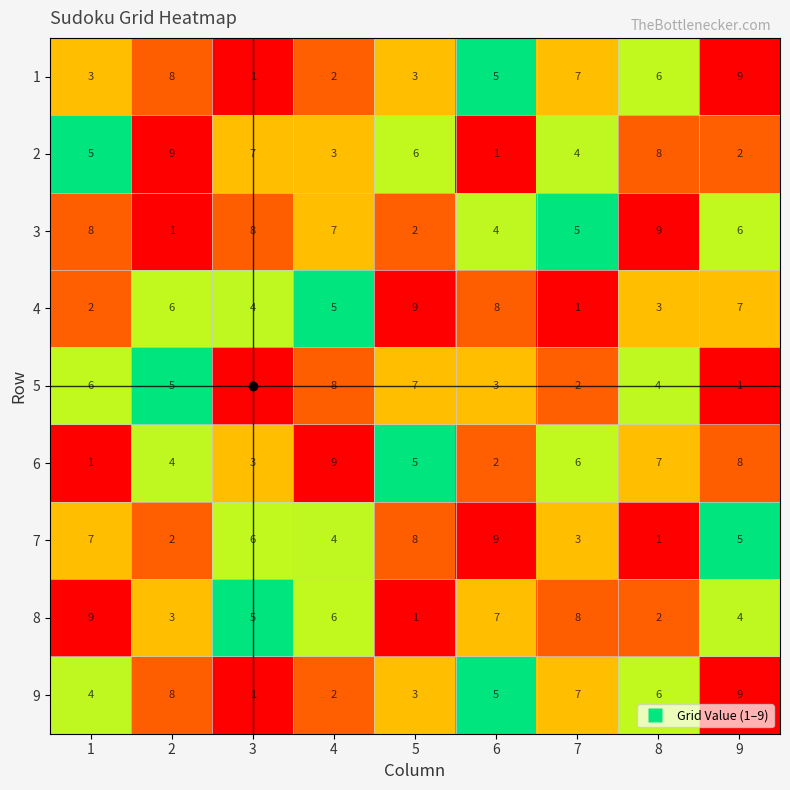

How many 4 values are between 3 and 7?

5